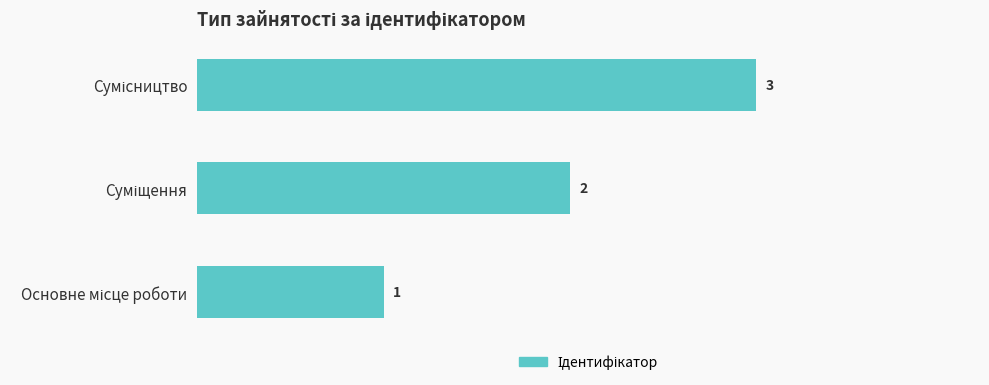

How many values are between 1 and 3?

3